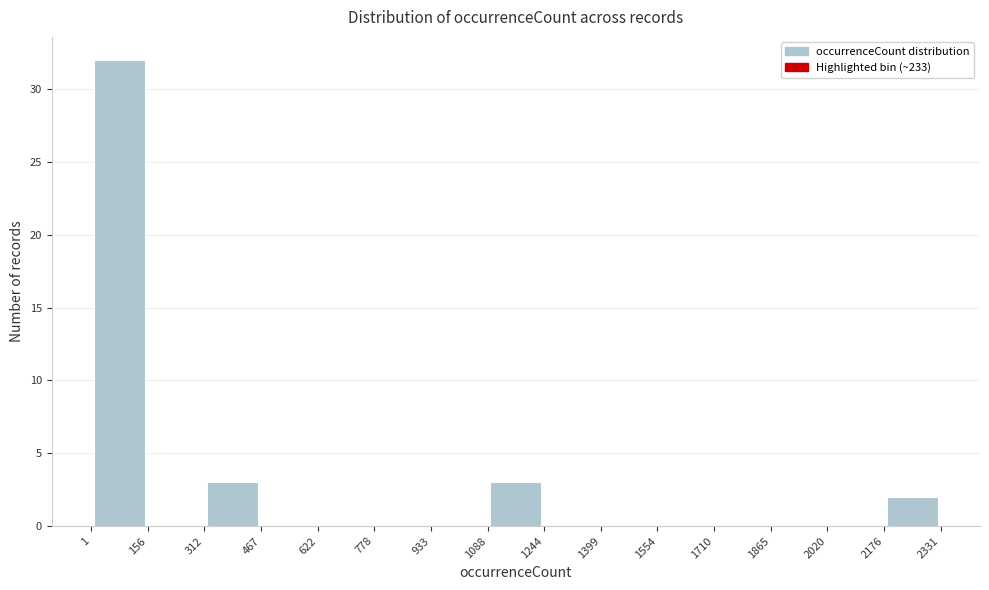

How tall is the bar that spans 312 to 467 on the x-axis? The values are not printed on the chart, so give them approximately, as read against the axis.

3